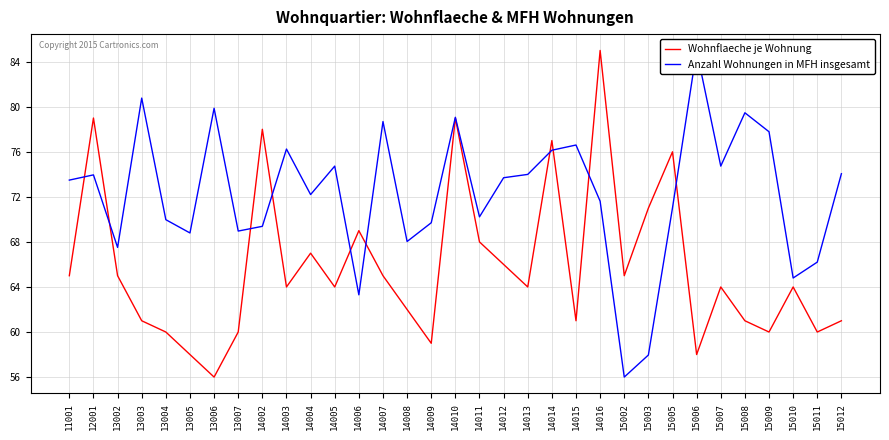

What is the value of the Anzahl Wohnungen in MFH insgesamt point at the 5th from the left?

70.0